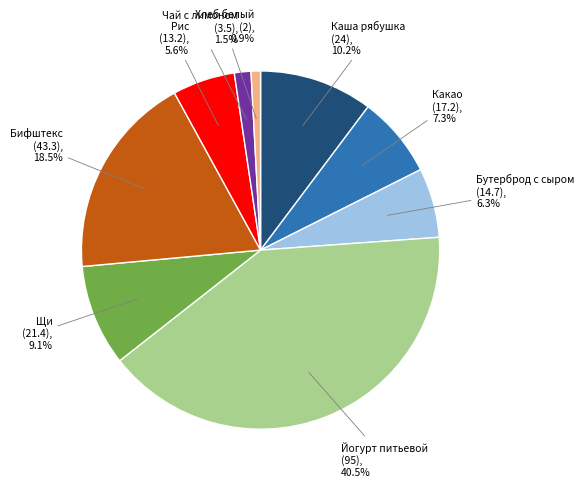

To the nearest percent, what is the difference between the largest and smallest slice percentages?

40%